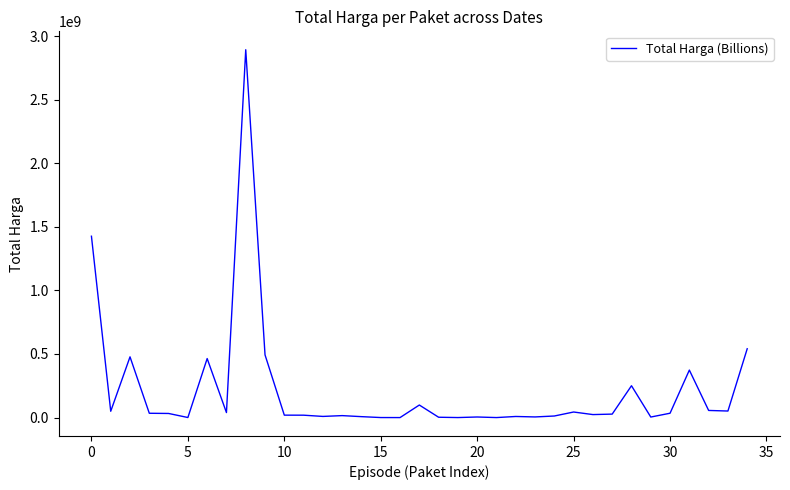

What is the maximum value shown in the chart?

2892122000